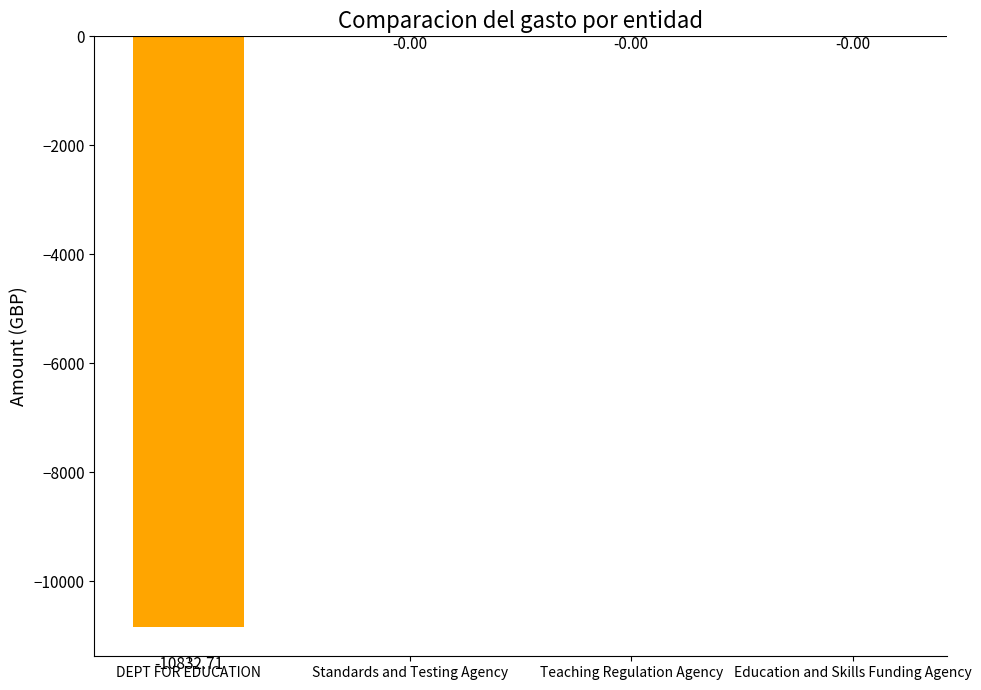

Does the chart contain stacked bars?

No